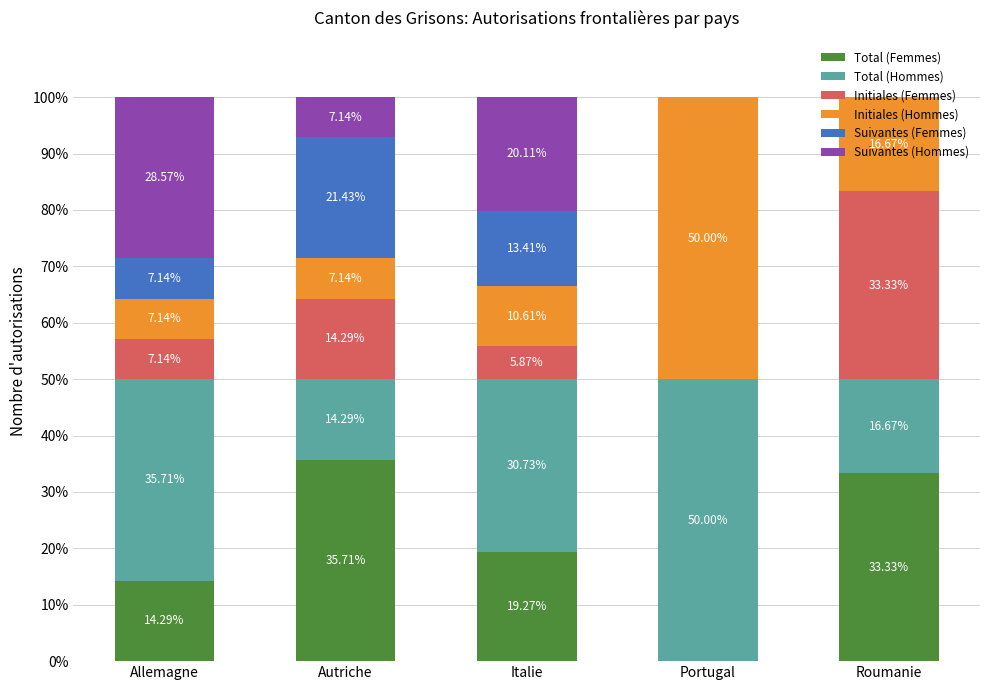

What is the sum of all Total (Femmes) values?

102.6